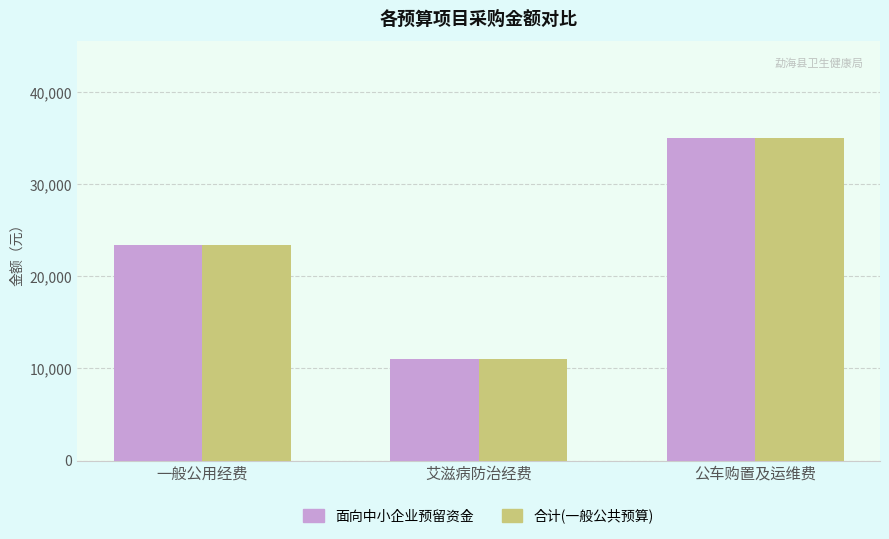

How many bars are there in total?

6